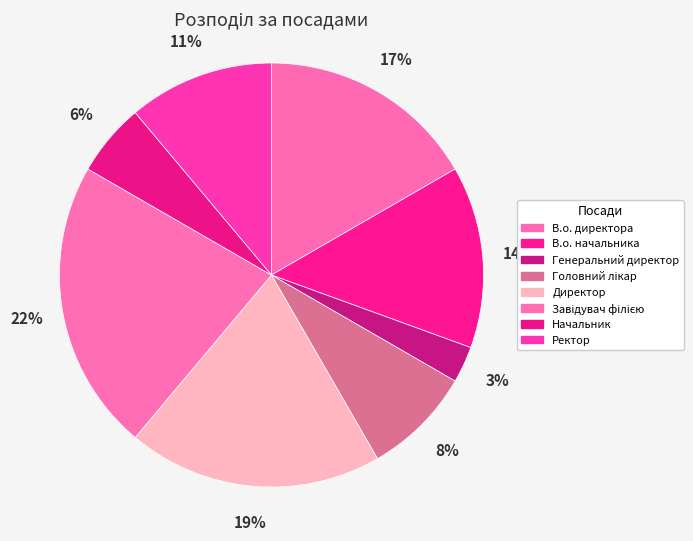

Count the number of slices in the pie.

8